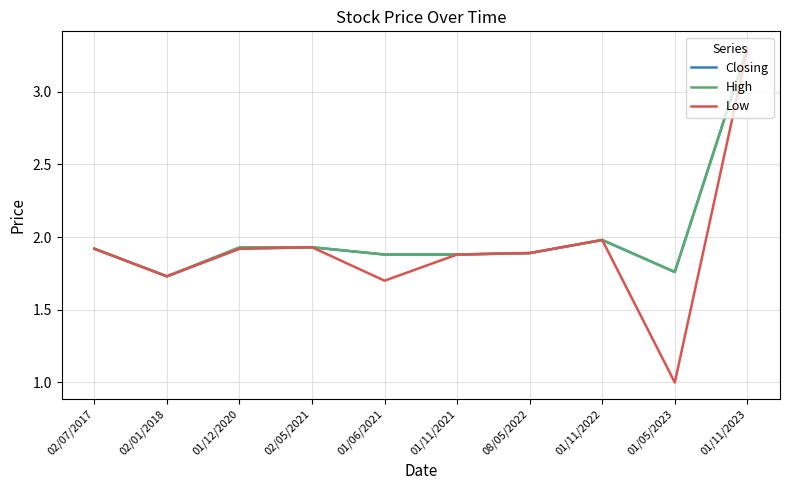

Is it true that Closing equals 1.9 at 02/07/2017?

True